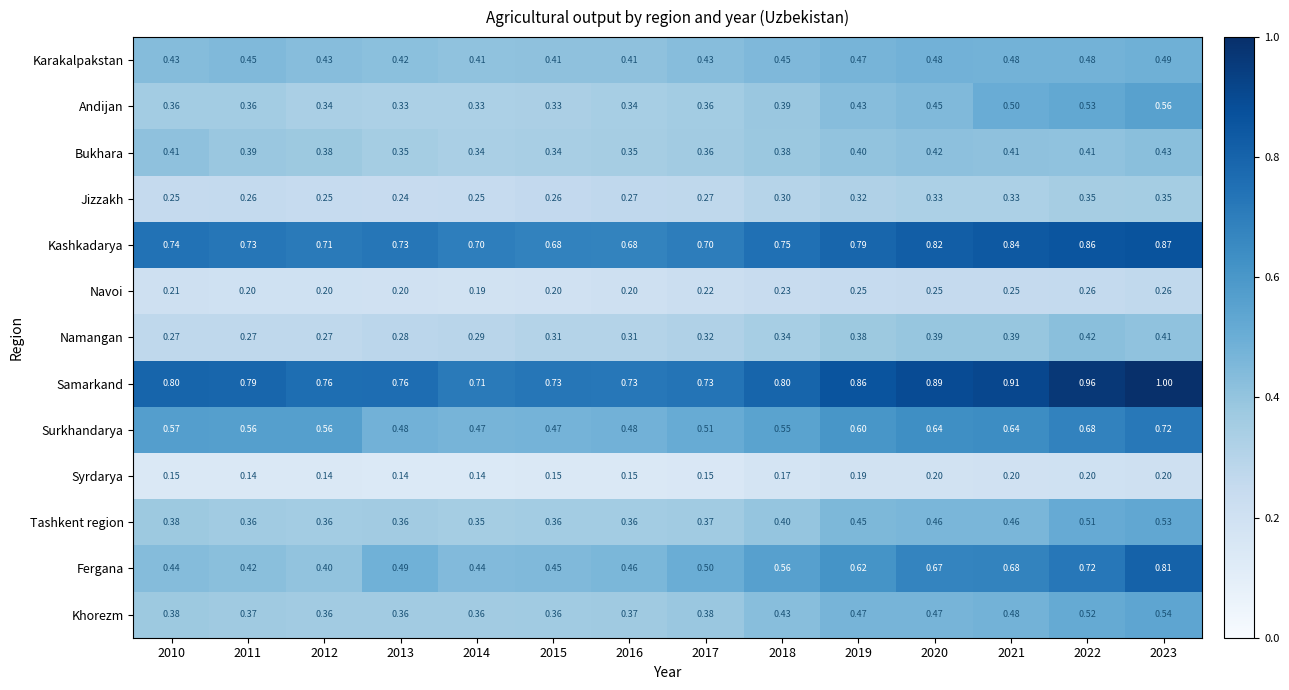

List the series in order of their peak value, lowest first.

Syrdarya, Navoi, Jizzakh, Namangan, Bukhara, Karakalpakstan, Tashkent region, Khorezm, Andijan, Surkhandarya, Fergana, Kashkadarya, Samarkand